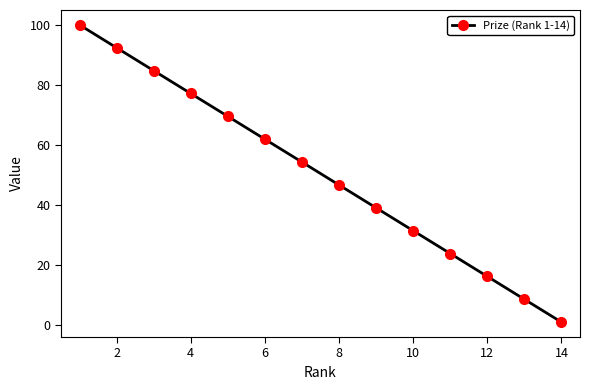

What is the difference between the second highest and second lowest values?

83.8